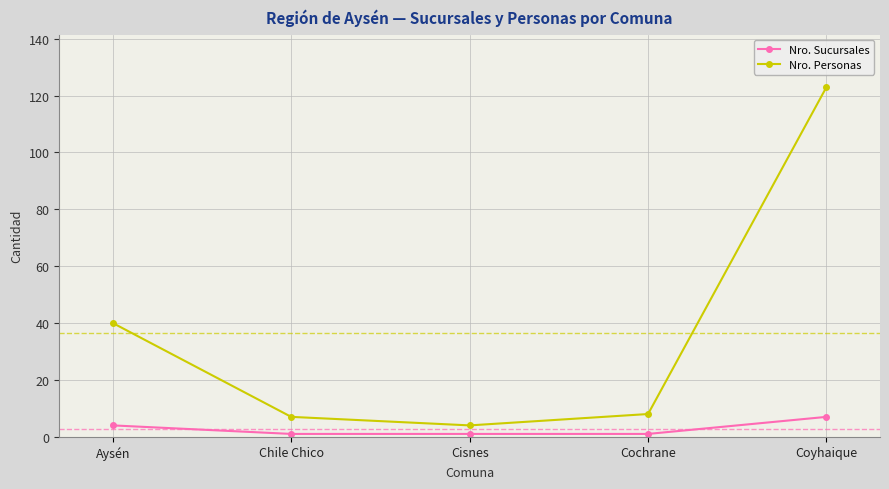

What is the greatest value displayed?

123